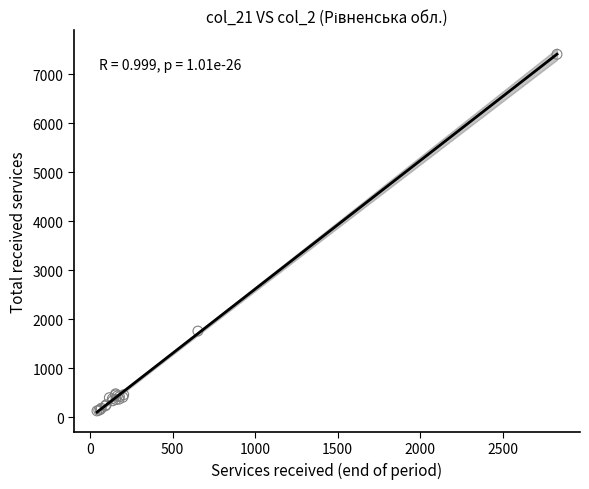

What Y value in the scatter plot is closest to 3769?

1761